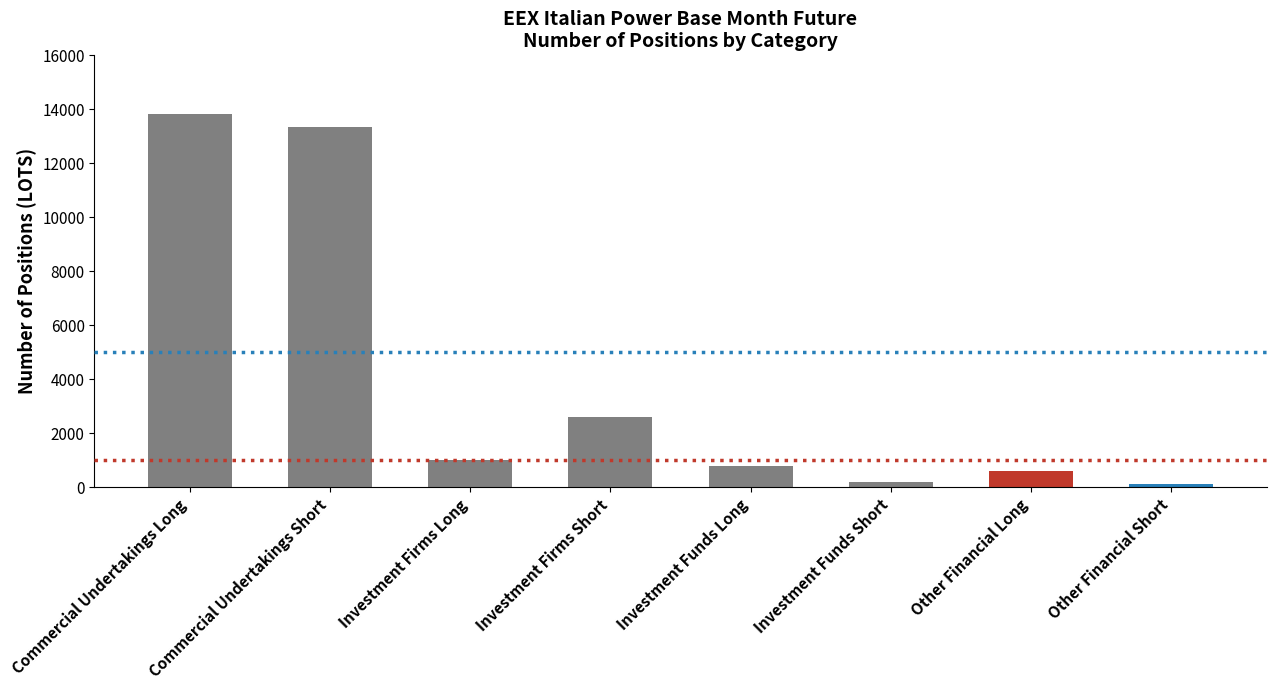

What is the sum of the values at Commercial Undertakings Short and Investment Funds Short?

13557.0